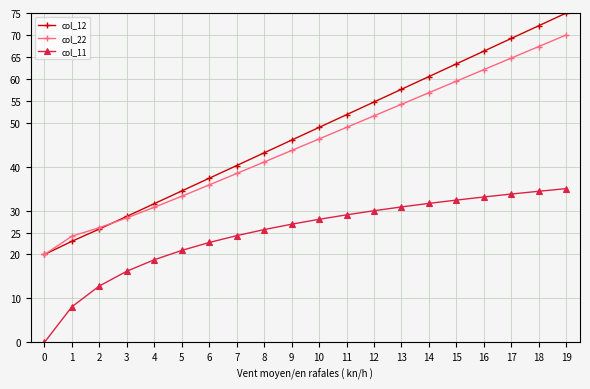

What is the difference between the maximum and minimum values in the col_11 series?

35.0